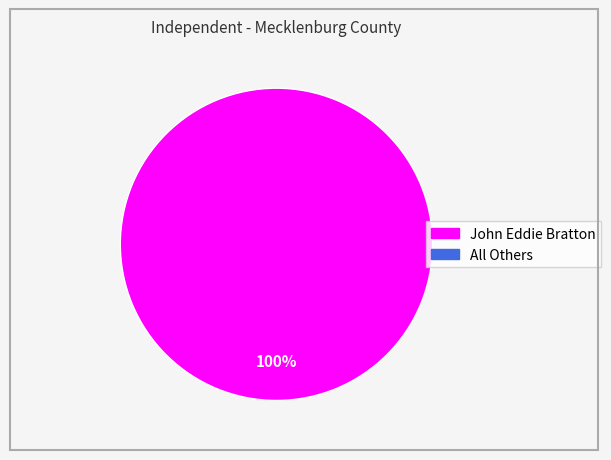

Does any single category account for the majority?

Yes